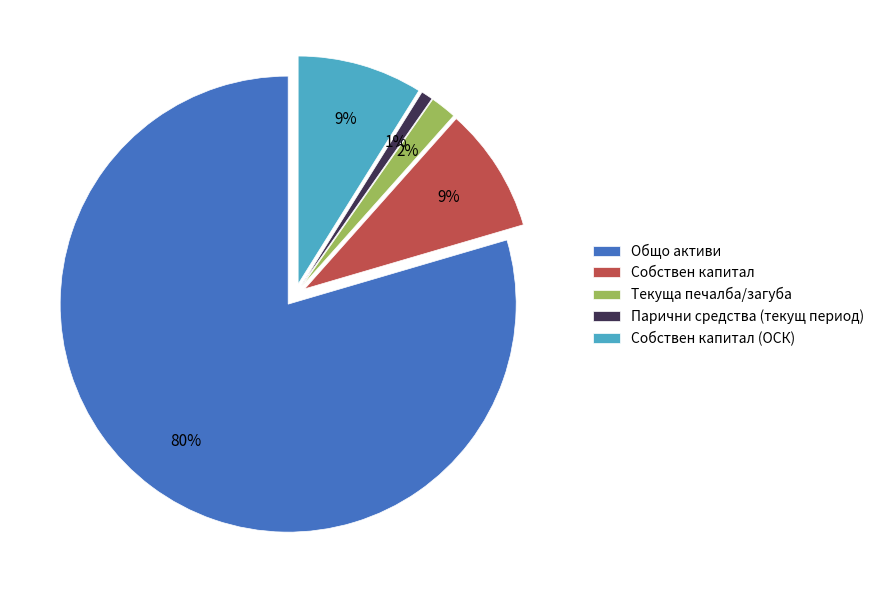

Is it true that Текуща печалба/загуба is 16% of the pie?

False